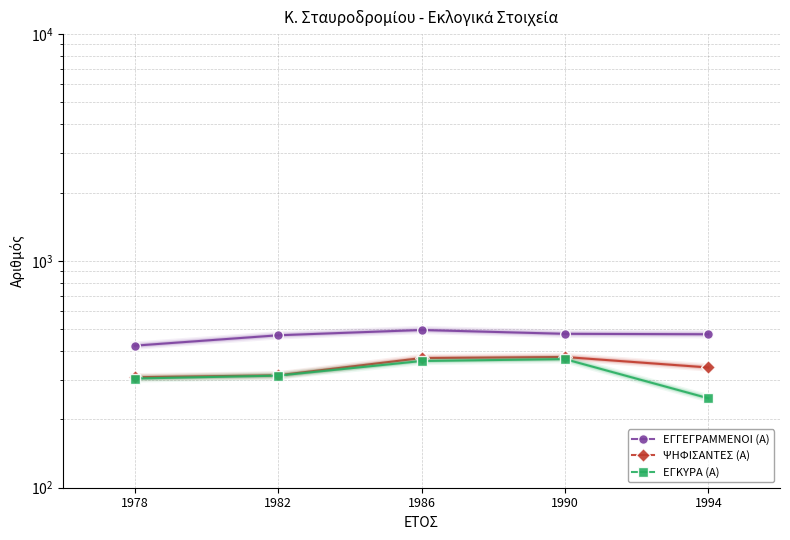

Reading left to right, what are all the values shown in this chart?

ΕΓΓΕΓΡΑΜΜΕΝΟΙ (Α): 423	470	496	477	475
ΨΗΦΙΣΑΝΤΕΣ (Α): 307	313	373	377	339
ΕΓΚΥΡΑ (Α): 303	312	362	369	248